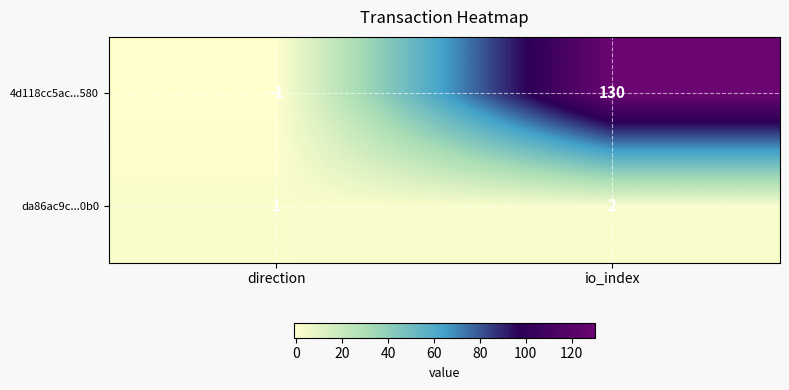

Which series has the largest range (max minus min)?

4d118cc5ac...580